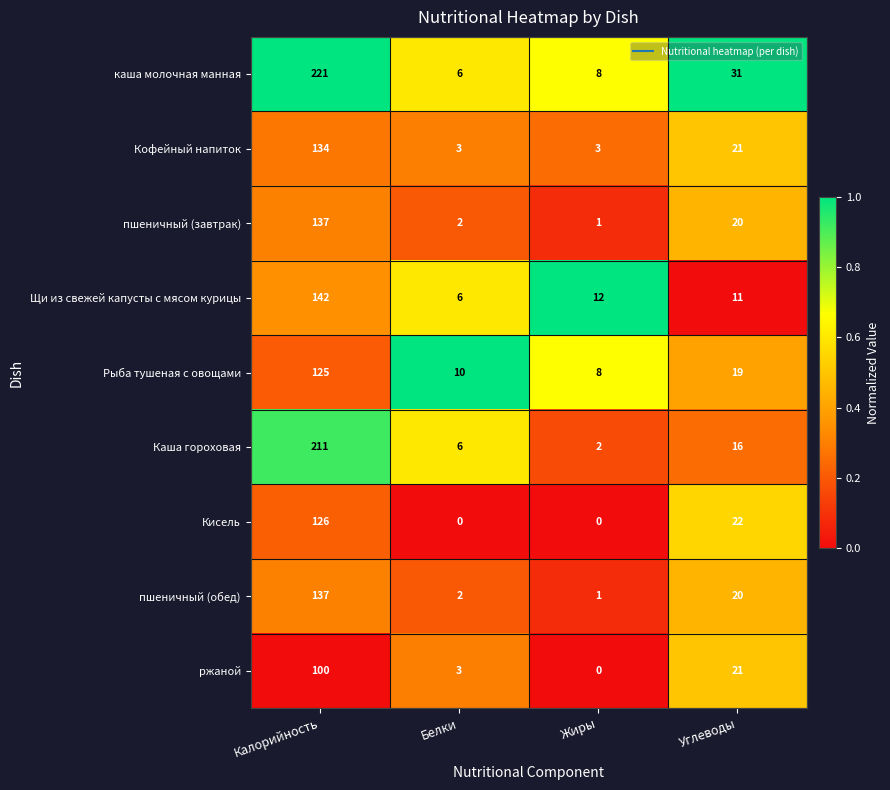

What is the greatest value displayed?

221